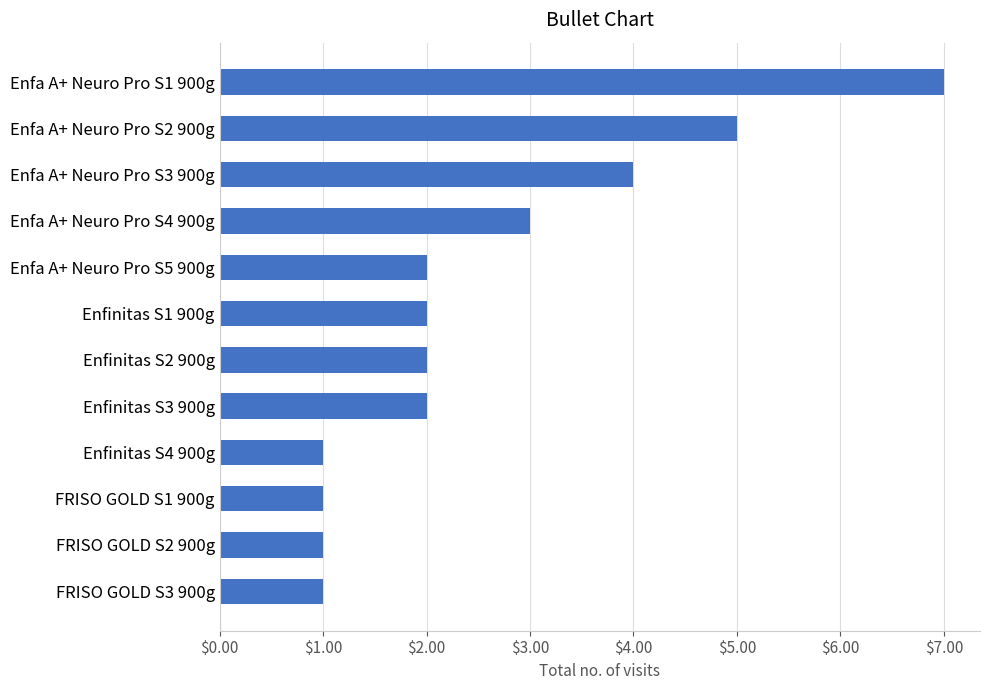

True or false: the data shows 2 at Enfa A+ Neuro Pro S3 900g.

False